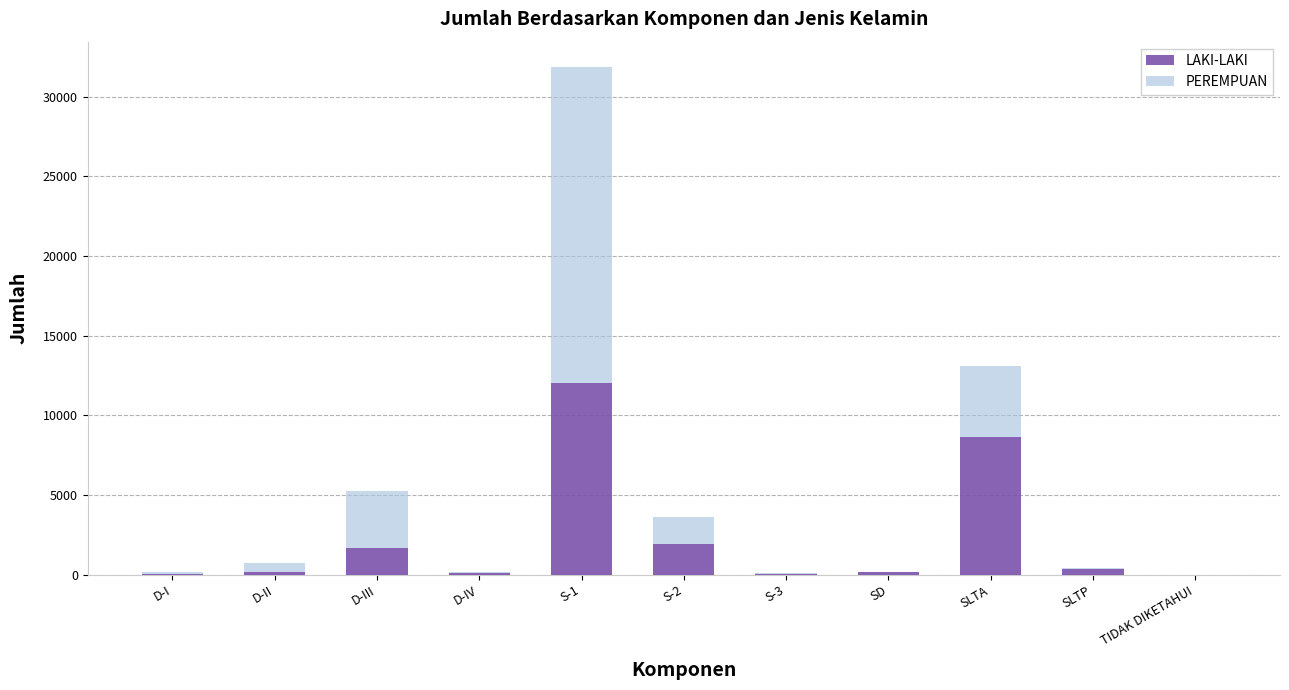

At which category is the sum across all series the highest?

S-1